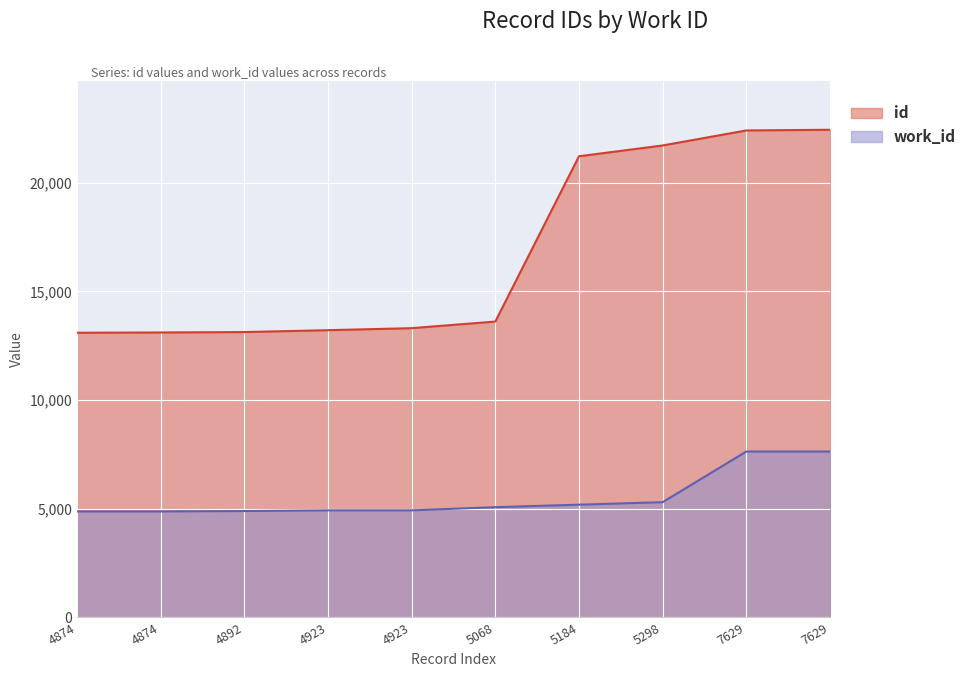

What is the difference between the maximum and minimum values in the id series?

9341